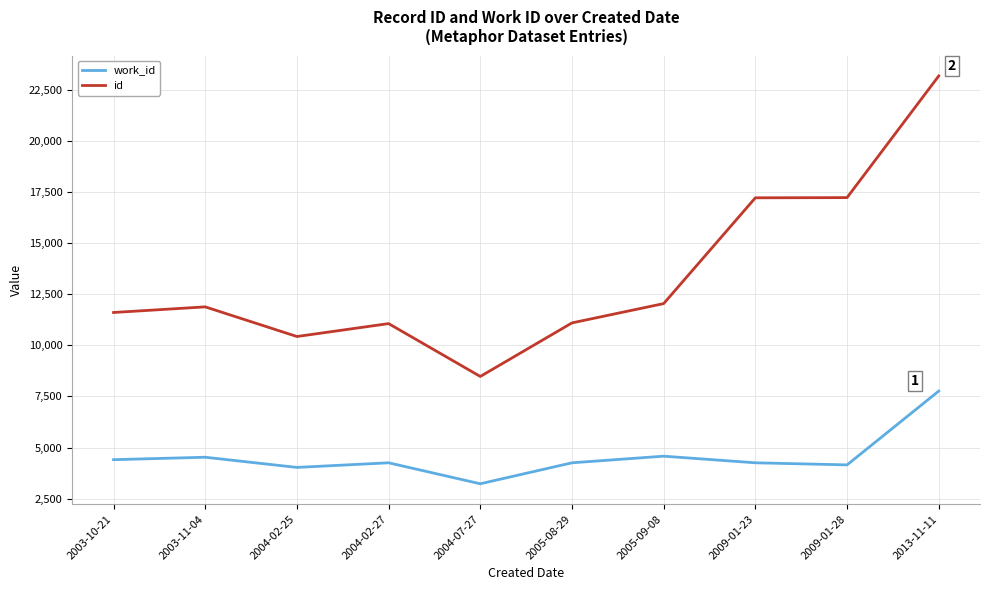

At which category is the sum across all series the highest?

2013-11-11